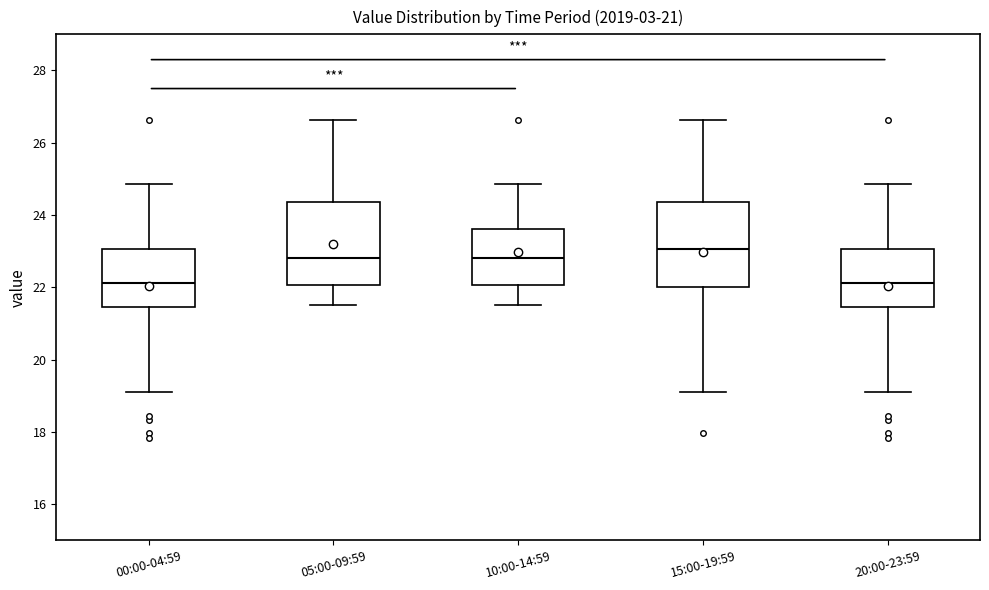

Reading left to right, transcribe this box plot: for each box, give where its median line is, the range the box spans, and where its two whiskers end, as read against the y-axis. The values are not printed on the chart, so give them approximately, as read against the axis.

00:00-04:59: median 22.2, box 21.4 to 23.0, whiskers 19.2 to 24.8
05:00-09:59: median 22.8, box 22.0 to 24.4, whiskers 21.6 to 26.6
10:00-14:59: median 22.8, box 22.0 to 23.6, whiskers 21.6 to 24.8
15:00-19:59: median 23.0, box 22.0 to 24.4, whiskers 19.2 to 26.6
20:00-23:59: median 22.2, box 21.4 to 23.0, whiskers 19.2 to 24.8